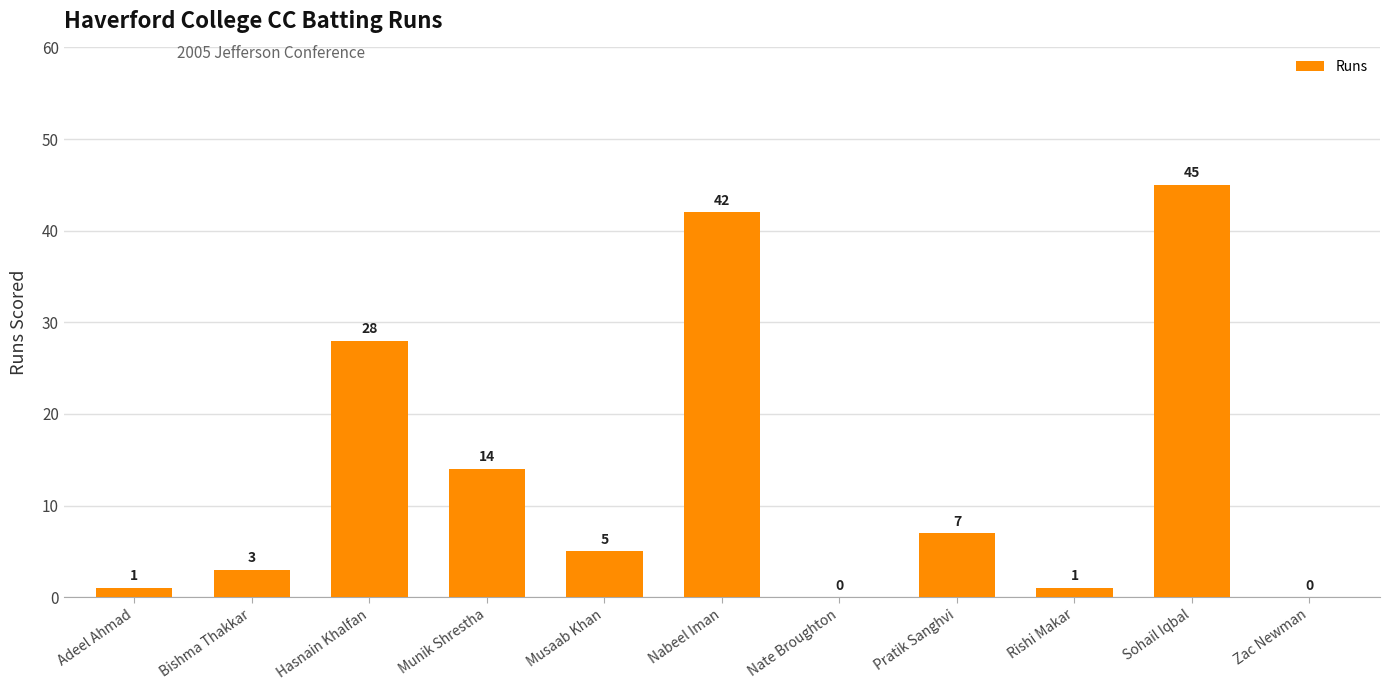

Reading left to right, extract all data points from this chart.

Adeel Ahmad=1	Bishma Thakkar=3	Hasnain Khalfan=28	Munik Shrestha=14	Musaab Khan=5	Nabeel Iman=42	Nate Broughton=0	Pratik Sanghvi=7	Rishi Makar=1	Sohail Iqbal=45	Zac Newman=0